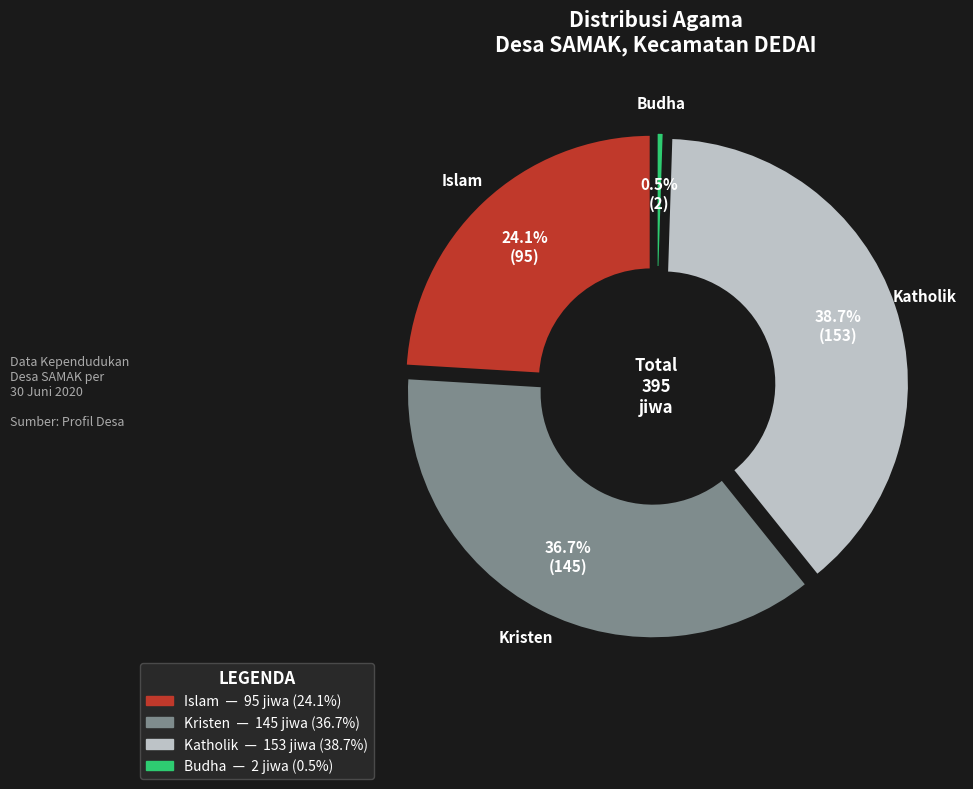

Is it true that Kristen is 49% of the pie?

False